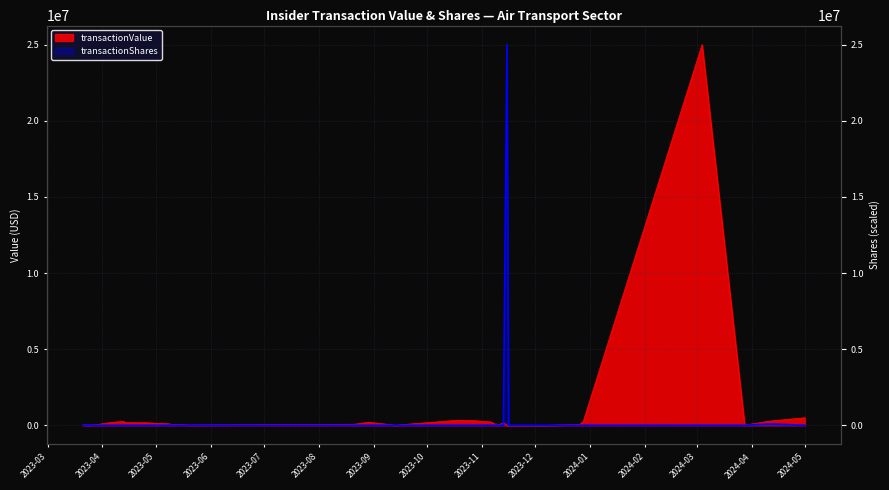

How many distinct data groups are displayed?

2